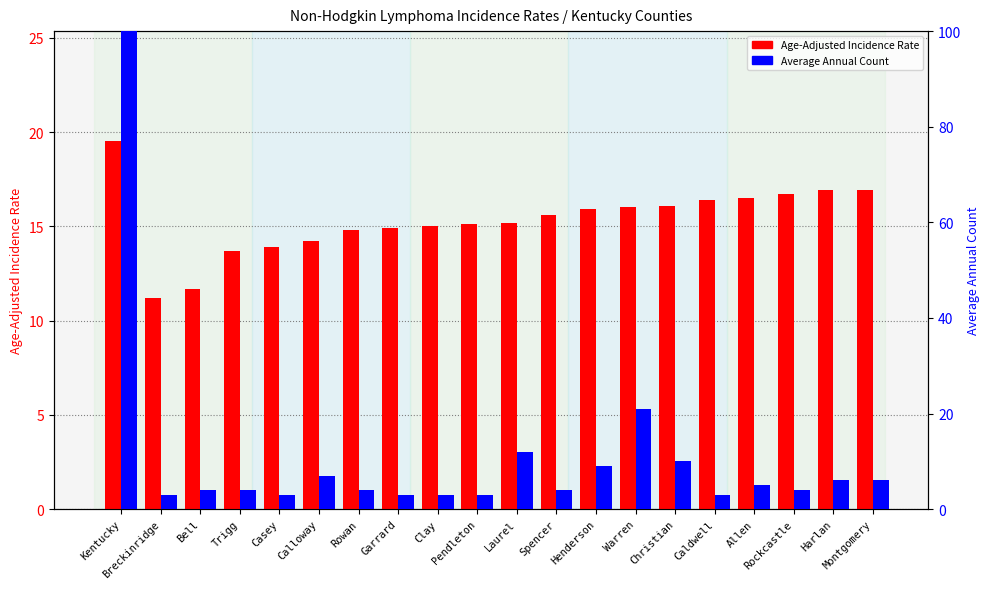

What is the total value across all series at Spencer?

19.6